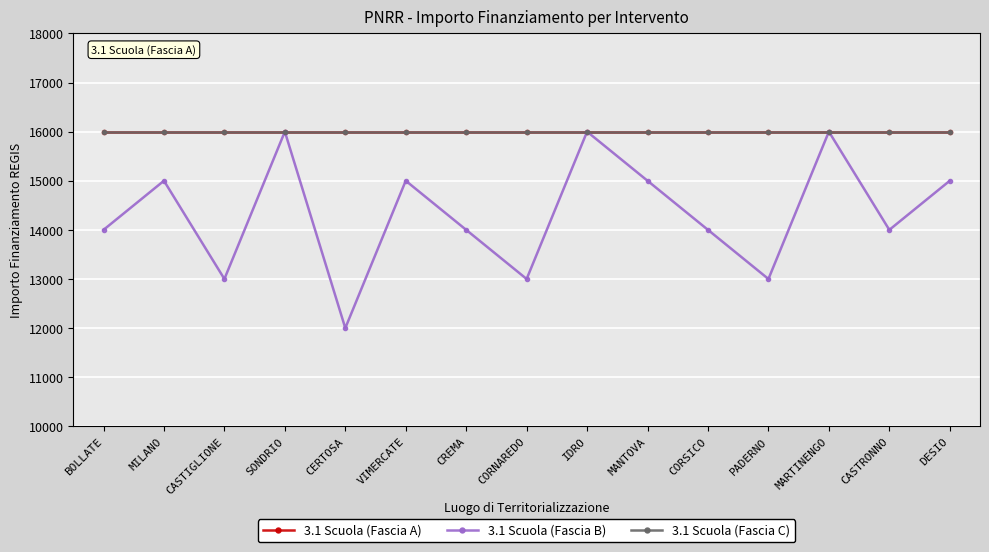

What is the difference between the highest and lowest values at PADERNO?

3000